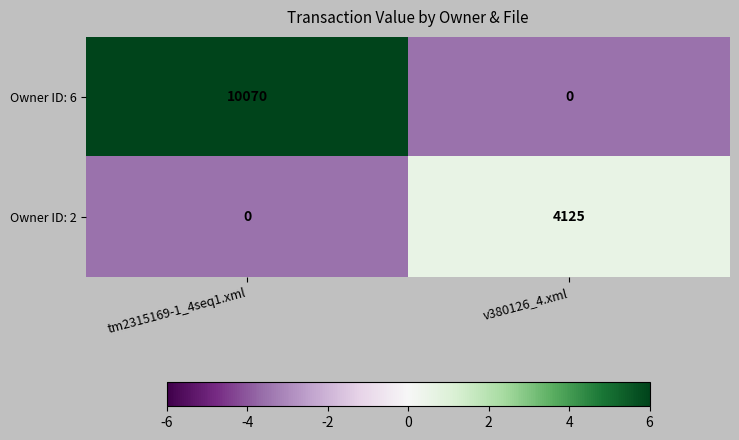

Is it true that Owner ID: 6 equals -6052 at v380126_4.xml?

False